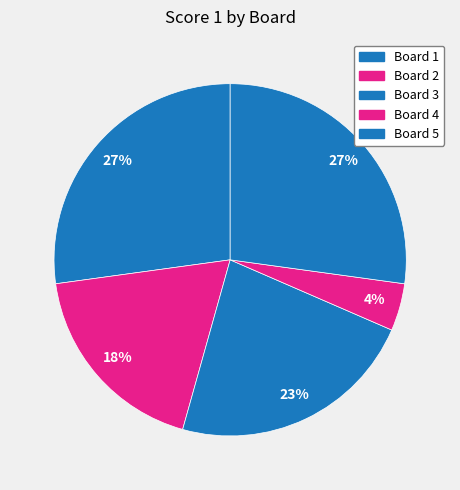

To the nearest percent, what is the difference between the largest and smallest slice percentages?

23%